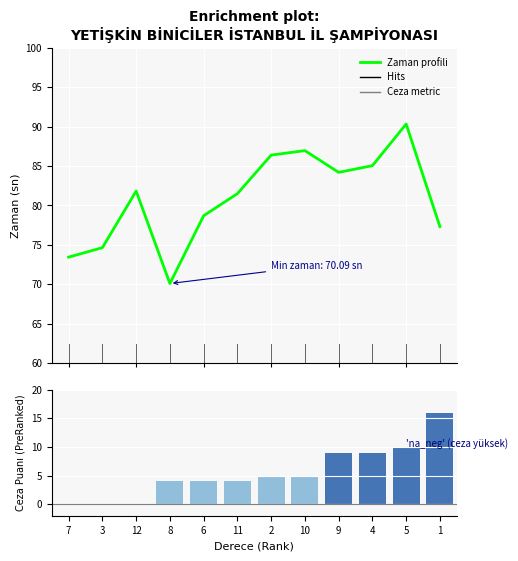

What is the label of the 4th bar from the right?

9